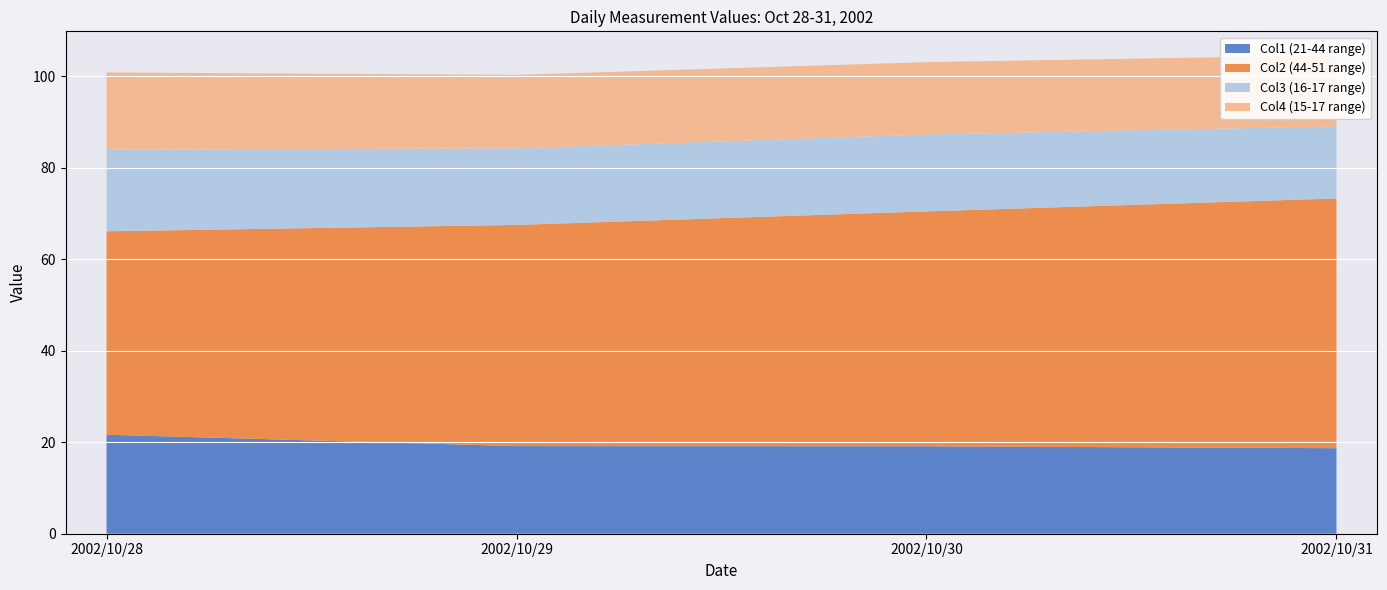

Reading left to right, list all the values displayed in this chart.

Col1 (21-44 range): 21.6	19.1	19.1	18.7
Col2 (44-51 range): 44.4	48.3	51.3	54.6
Col3 (16-17 range): 17.8	16.7	16.8	15.8
Col4 (15-17 range): 16.9	16.1	15.8	15.5